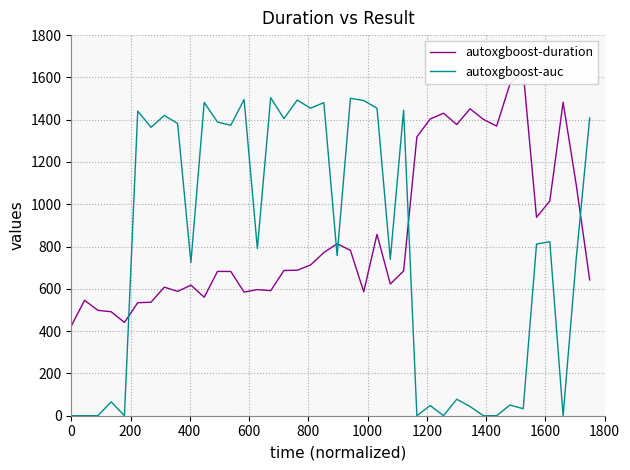

How many lines are shown in the chart?

2